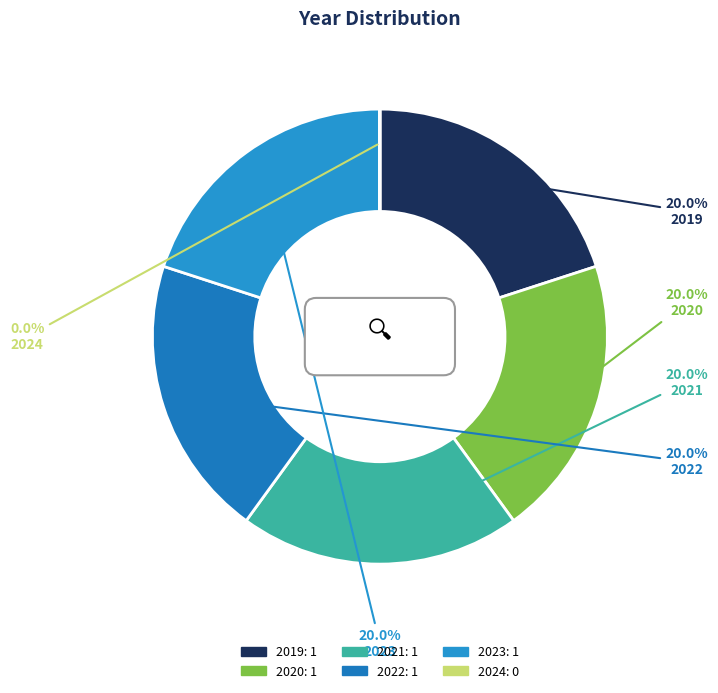

Does any single category account for the majority?

No